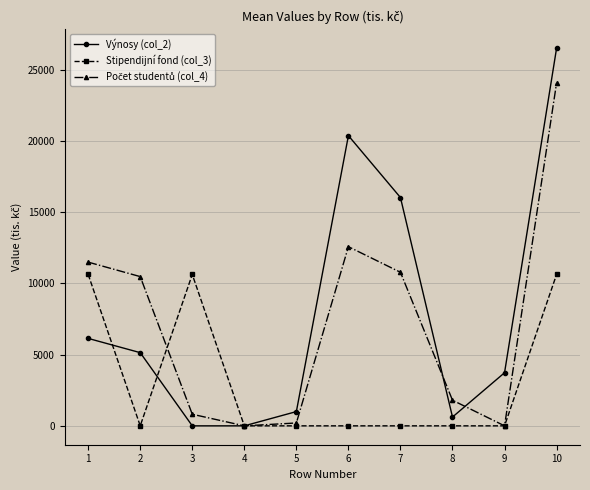

What is the highest value of the Stipendijní fond (col_3) series?

10624